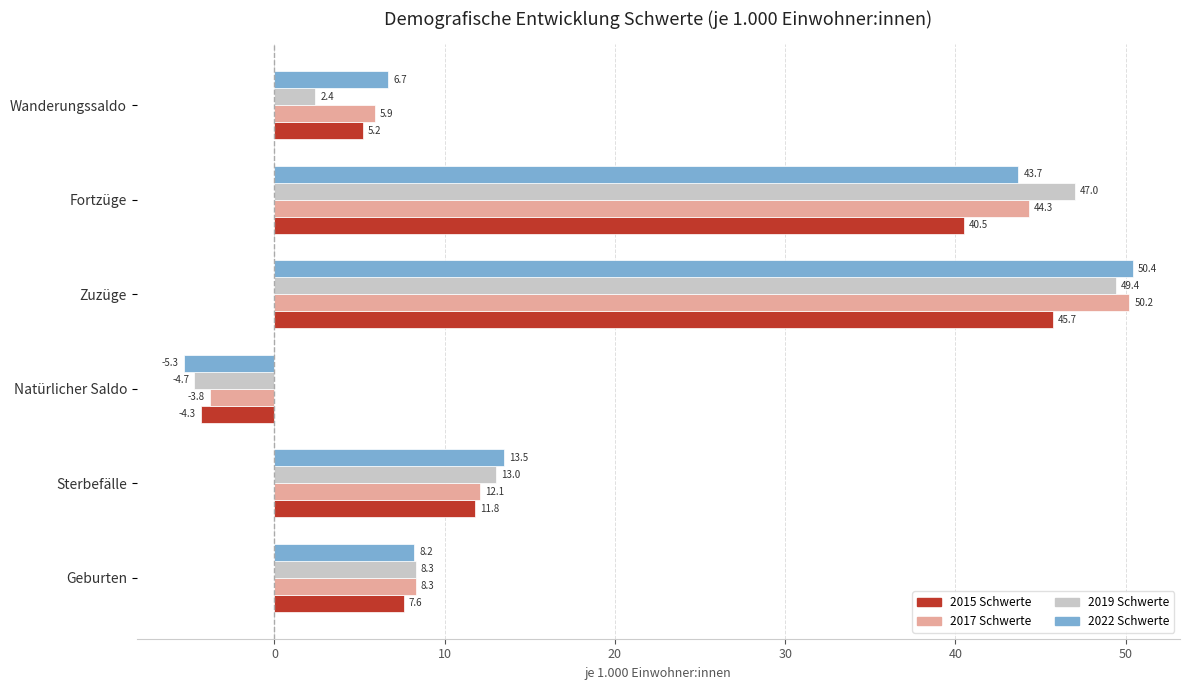

List the labels in order of 2015 Schwerte value, largest first.

Zuzüge, Fortzüge, Sterbefälle, Geburten, Wanderungssaldo, Natürlicher Saldo